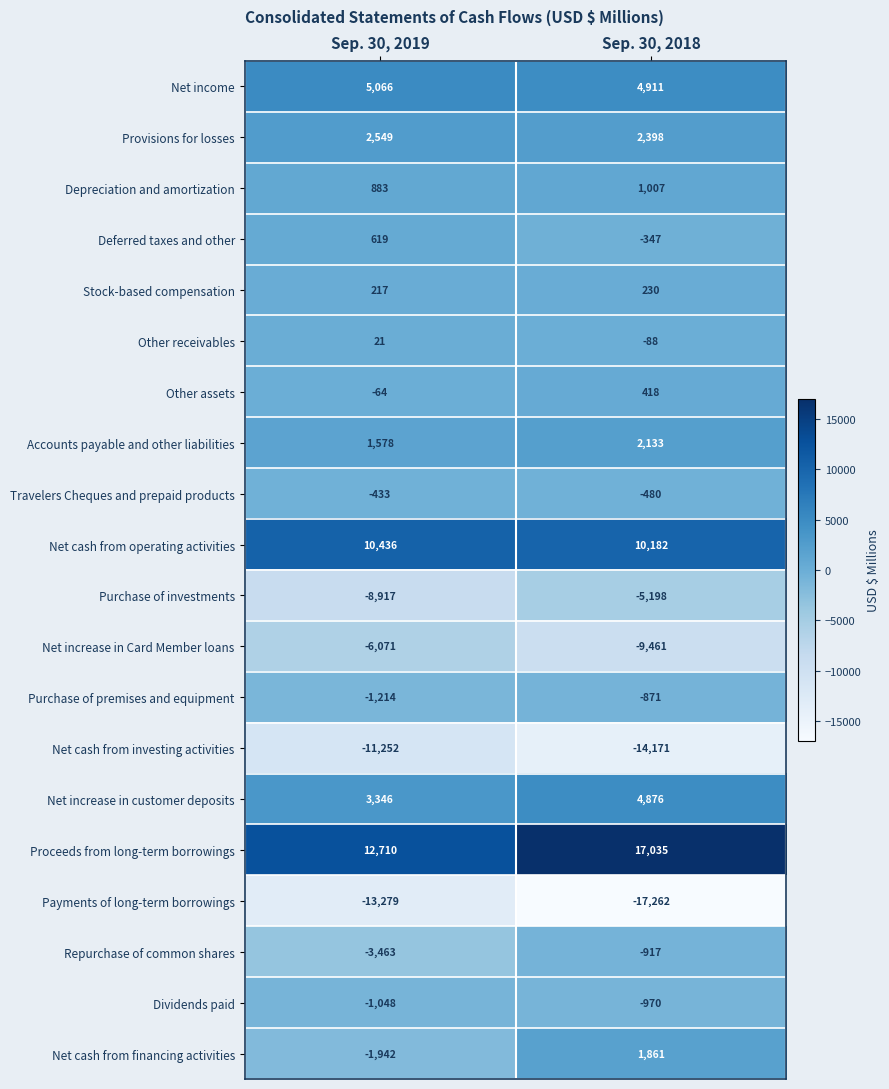

The Other receivables series shows 21 at Sep. 30, 2019. True or false?

True